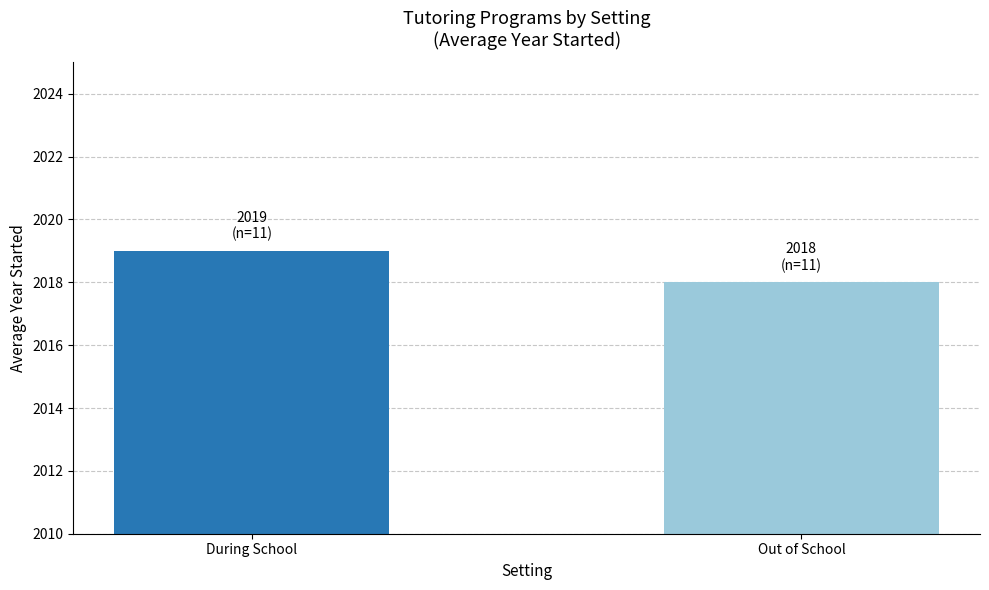

Reading left to right, what are all the values shown in this chart?

During School=2019	Out of School=2018